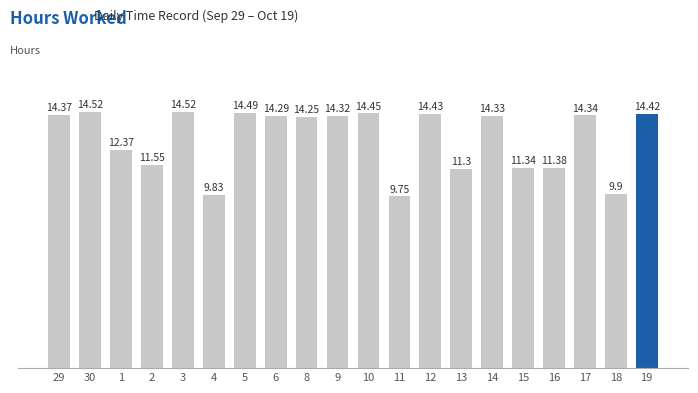

How many data points does each series have?

20